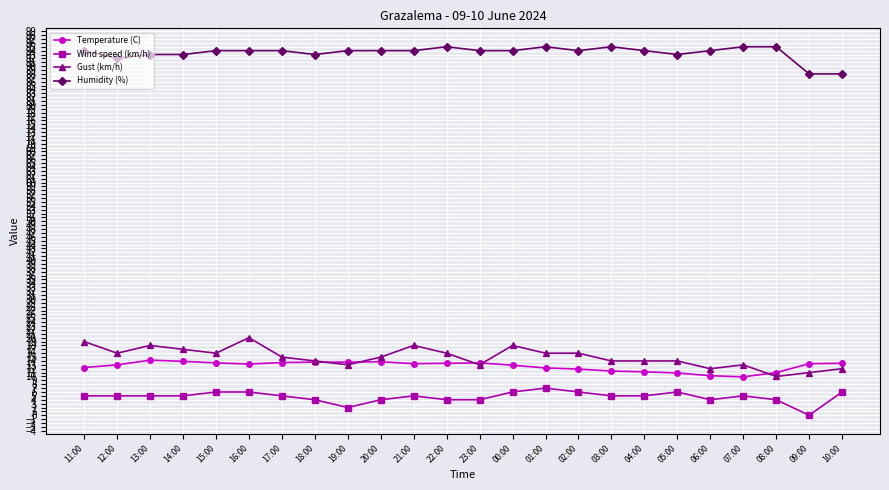

Is the value of Wind speed (km/h) at 14:00 greater than the value of Temperature (C) at 06:00?

No